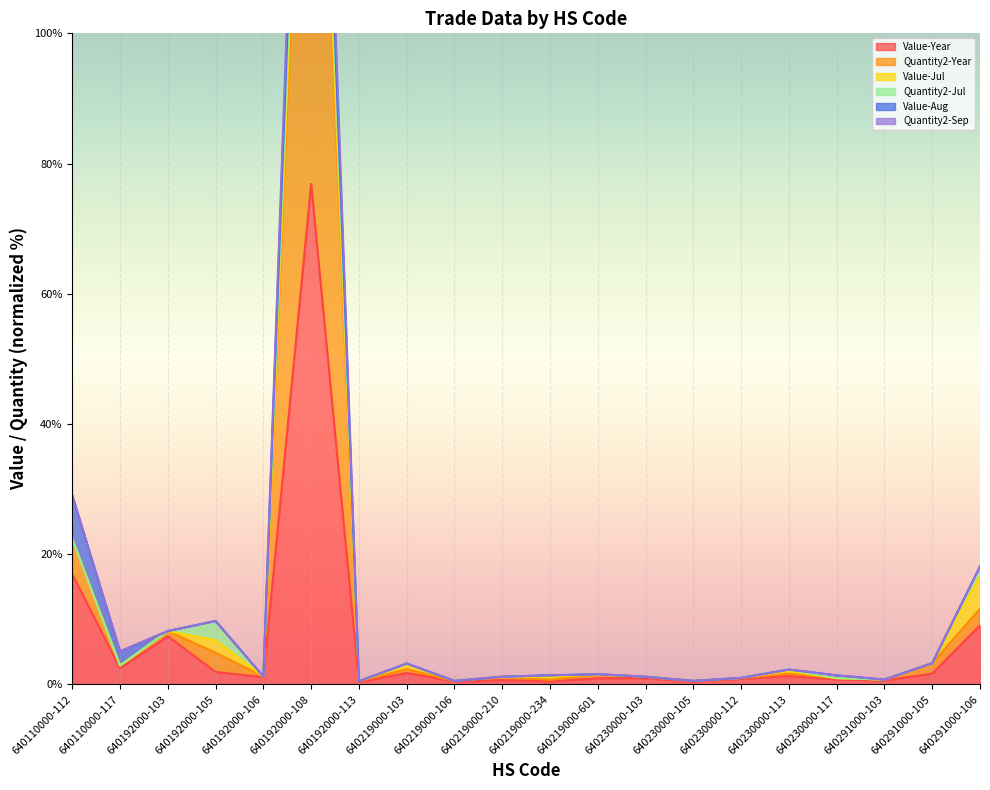

What is the difference between the maximum and minimum values in the Quantity2-Year series?

176.4